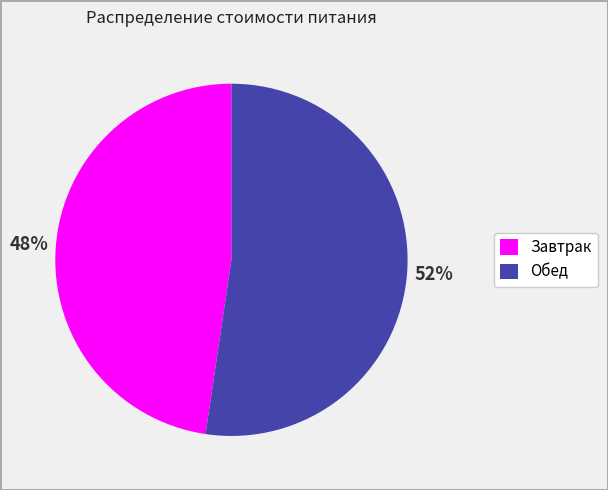

To the nearest percent, what is the combined percentage of Обед and Завтрак?

100%